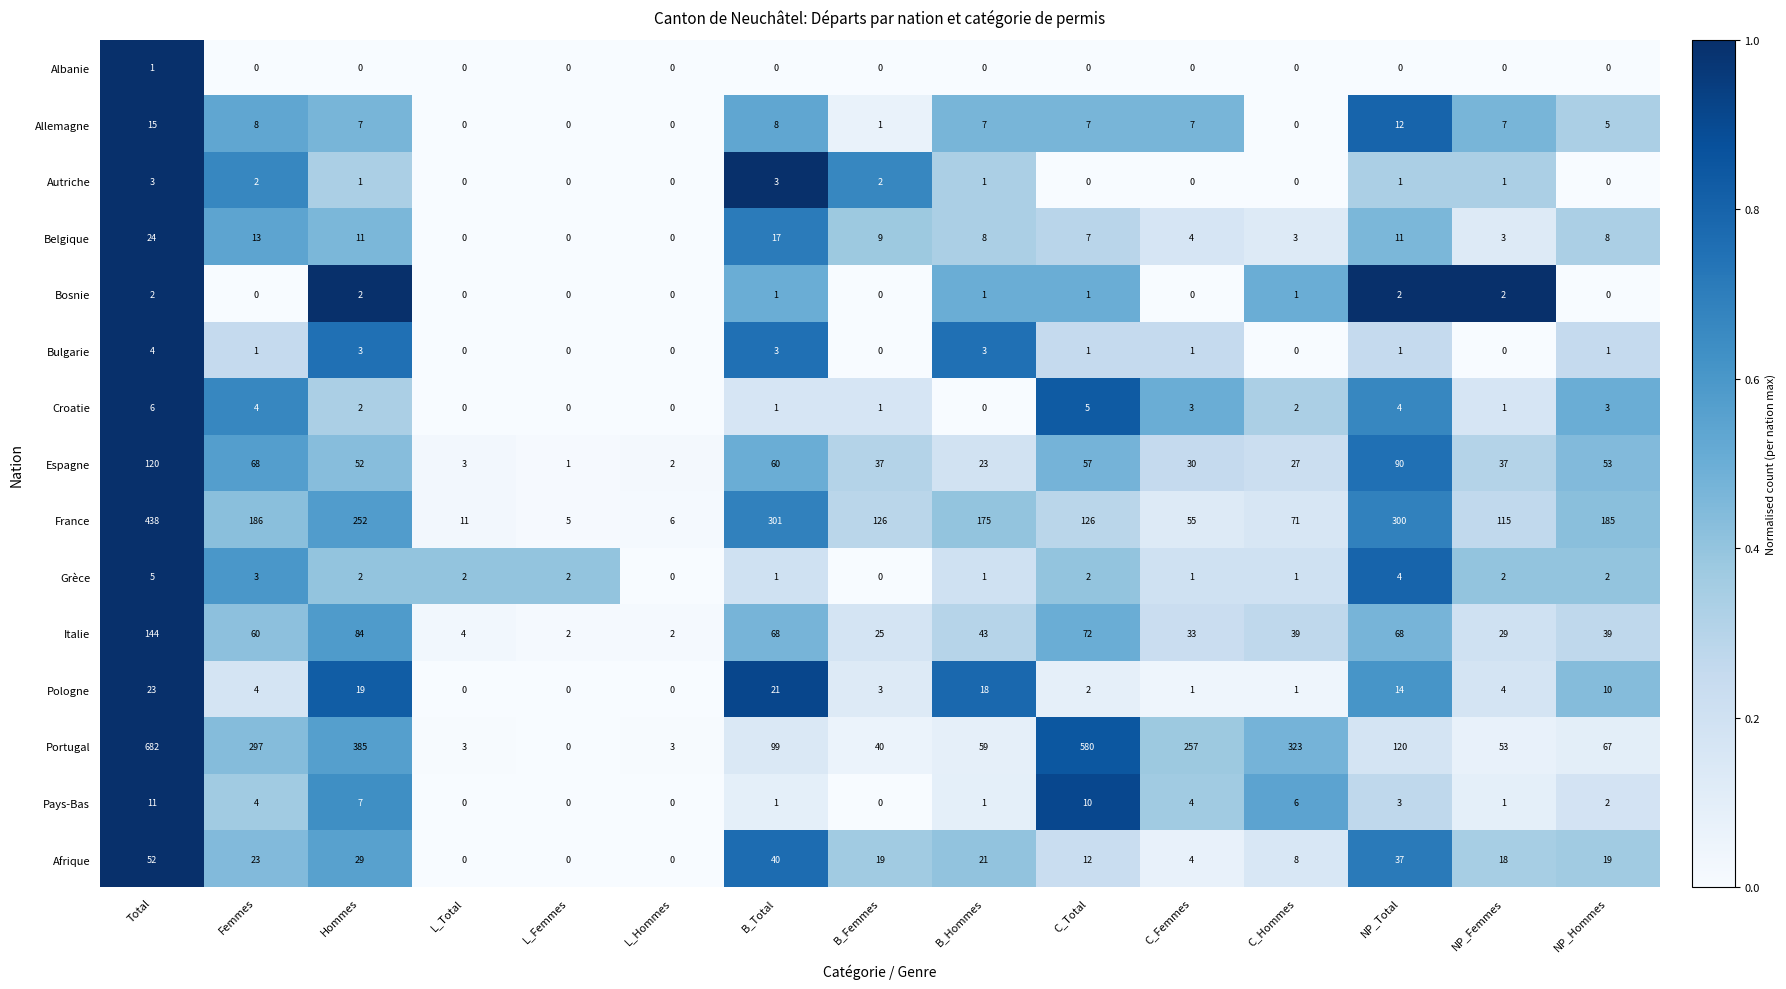

What is the total value across all series at Femmes?

673